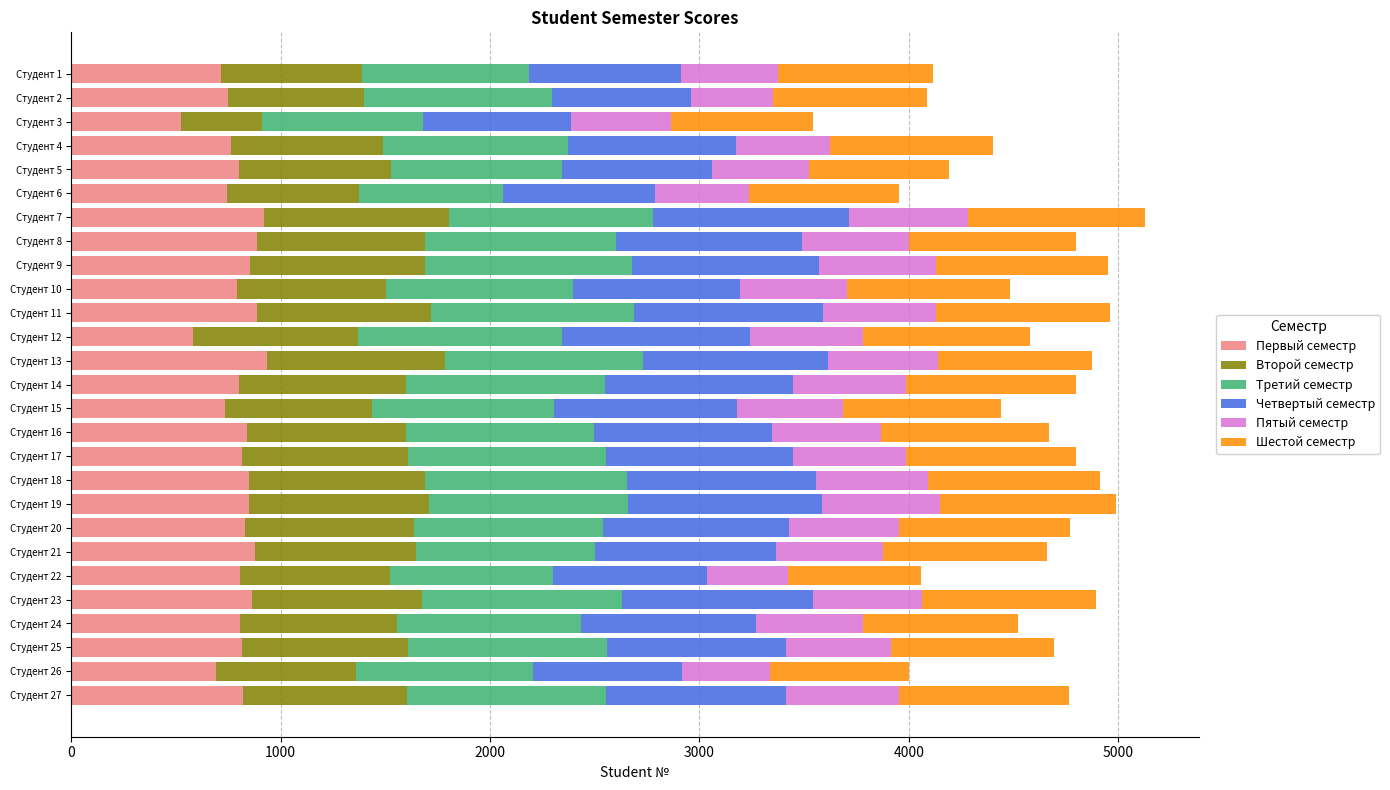

What is the sum of all Первый семестр values?

21547